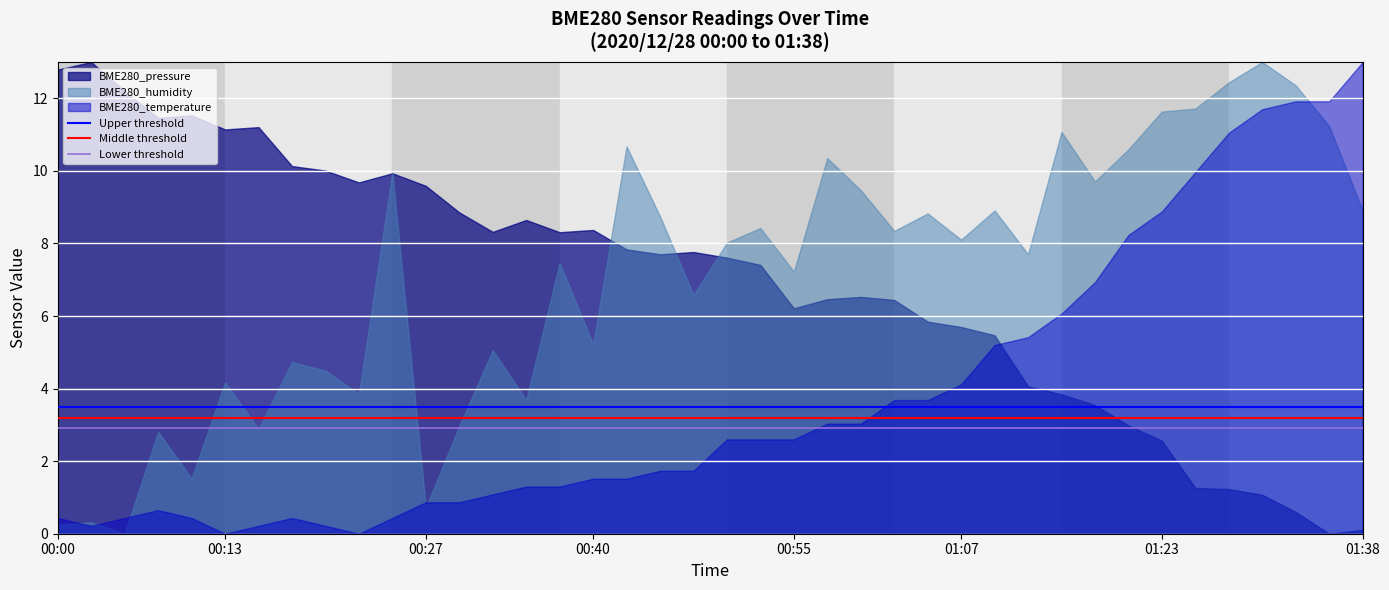

How many categories are shown in the chart?

40